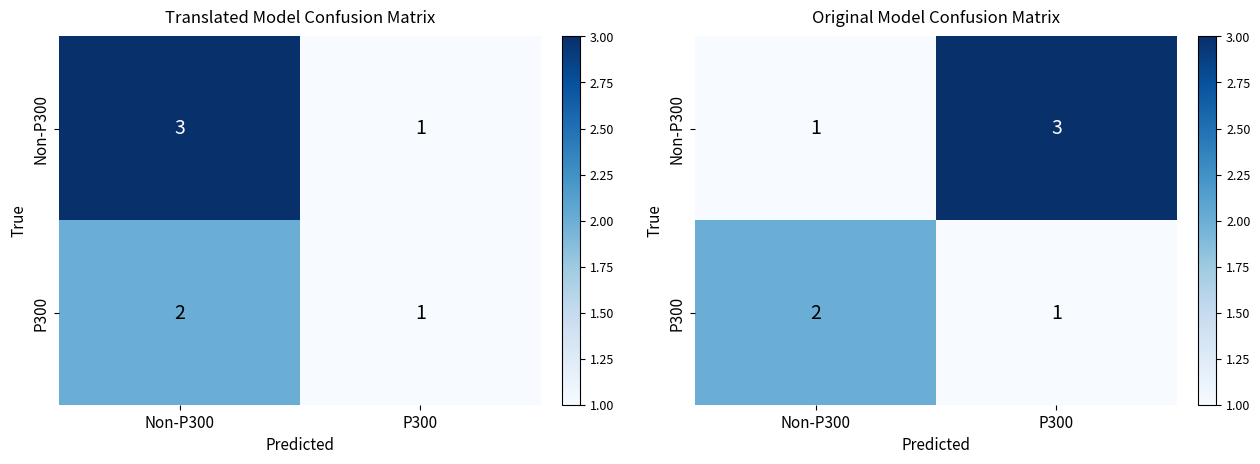

Which category has the lowest value across all series?

Non-P300